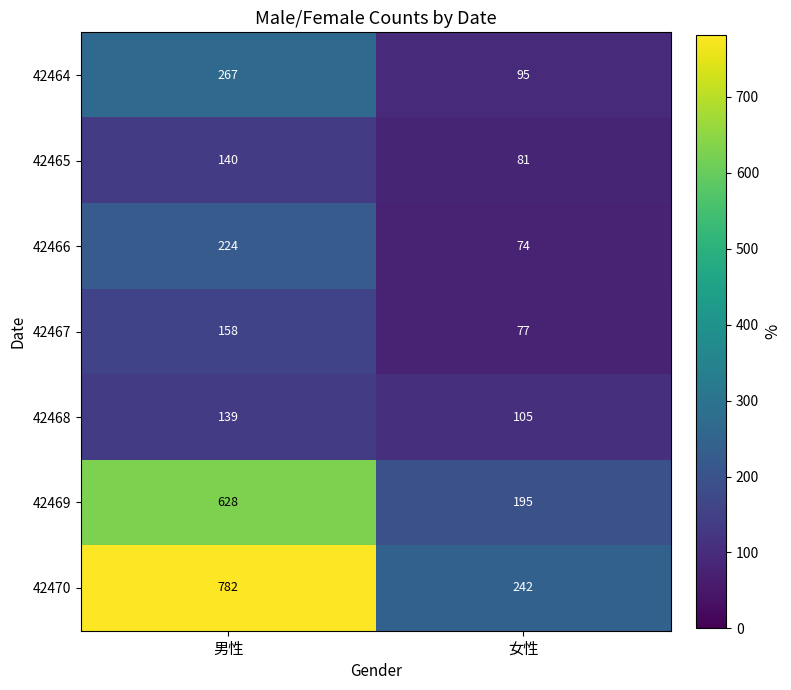

Which category has the lowest value across all series?

女性